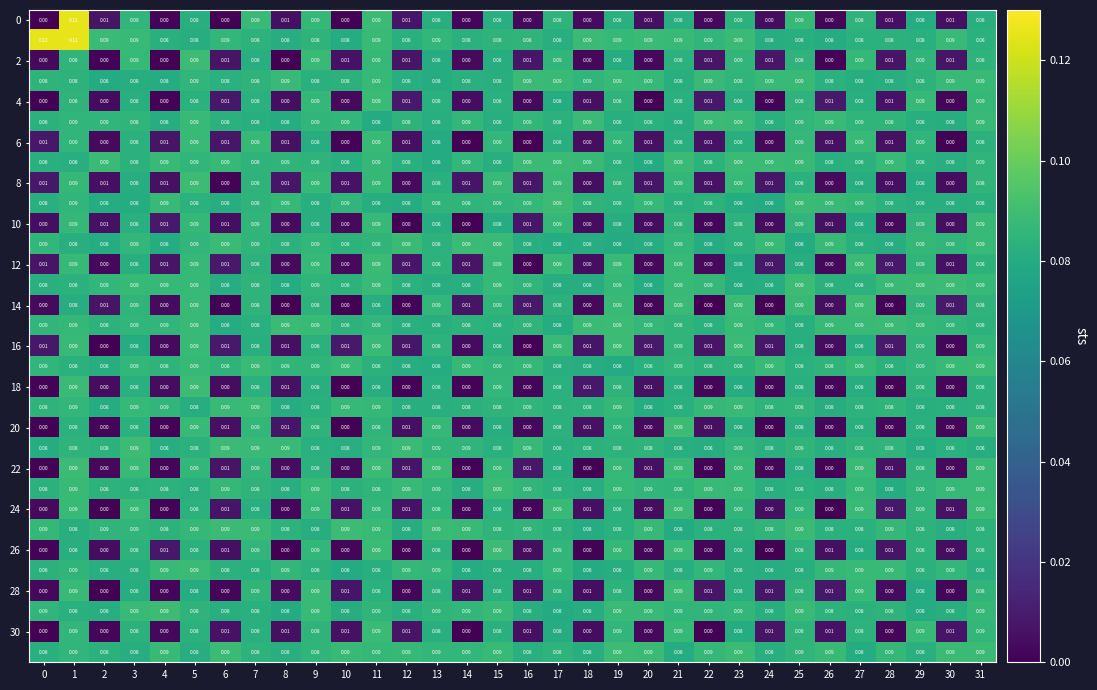

Which series changed the most between 26 and 29?

24